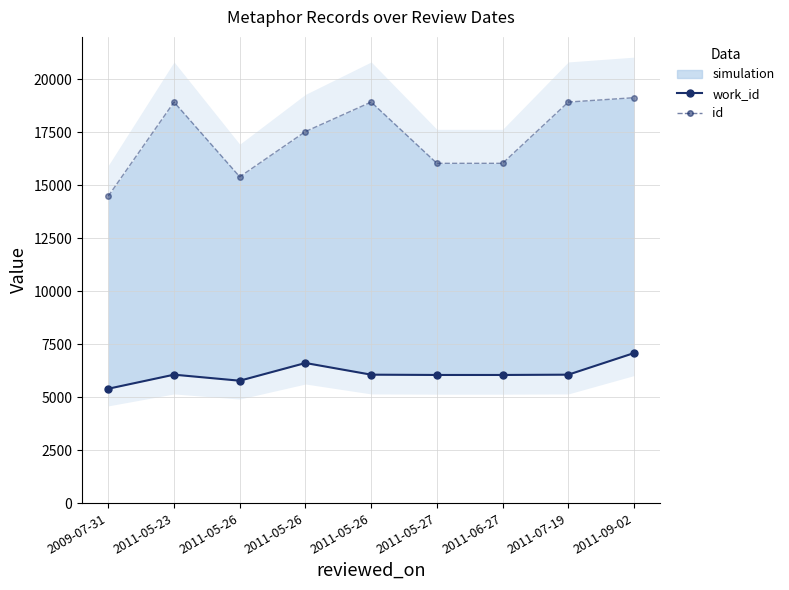

True or false: id and work_id cross at least once.

False